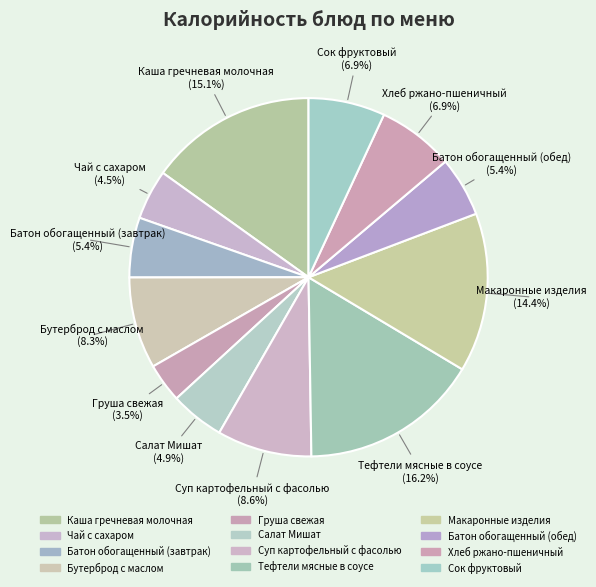

Count the number of slices in the pie.

12